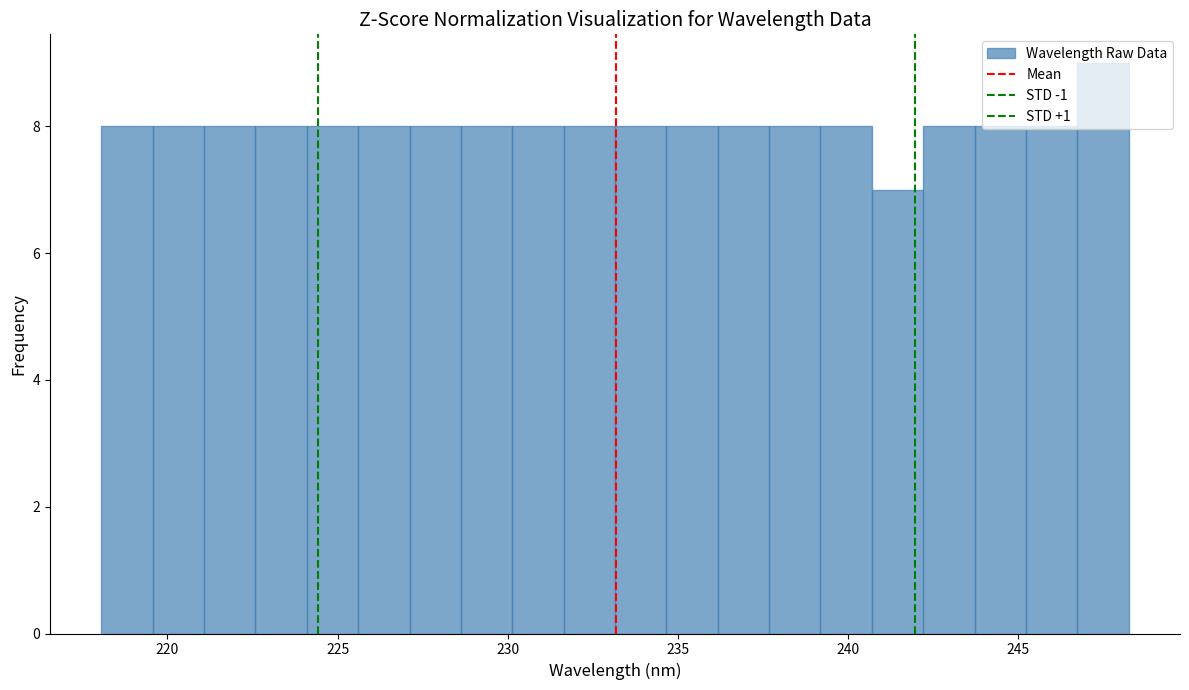

Read against the x-axis, roughly where is the centre of the tallest bar?

247.5